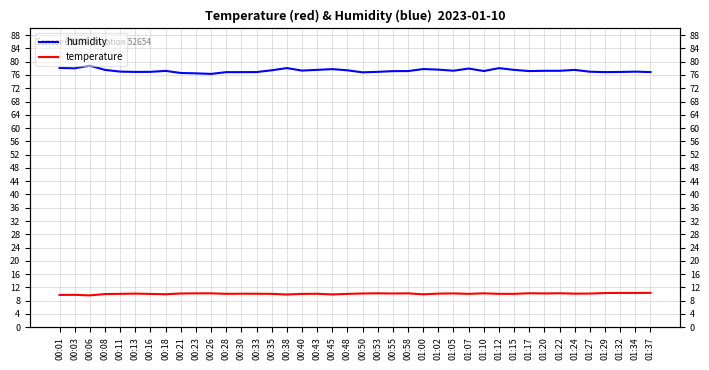

True or false: humidity has a value of 25.8 at 00:16.

False